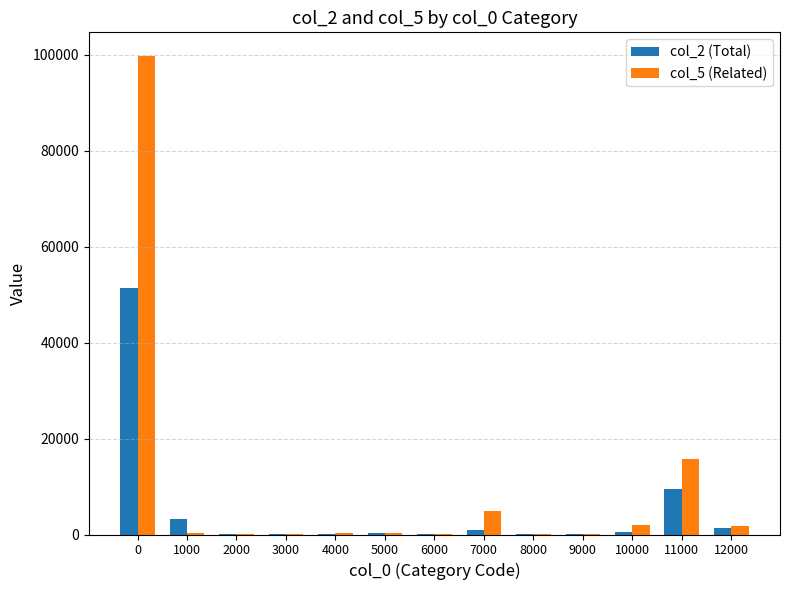

Is the value of col_5 (Related) at 7000 greater than the value of col_2 (Total) at 9000?

Yes